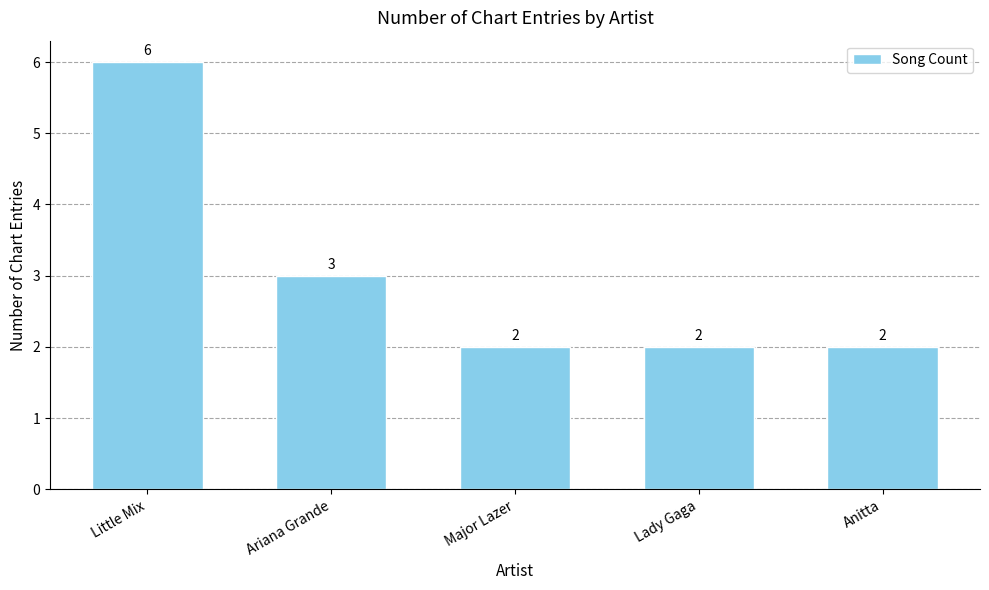

Approximately how many times larger is the value at Anitta compared to Little Mix?

0.3